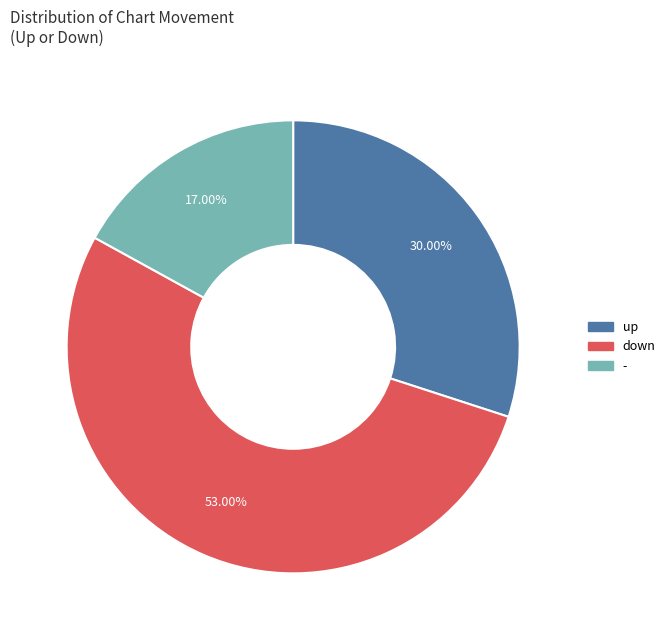

What is the largest slice in the pie chart?

down